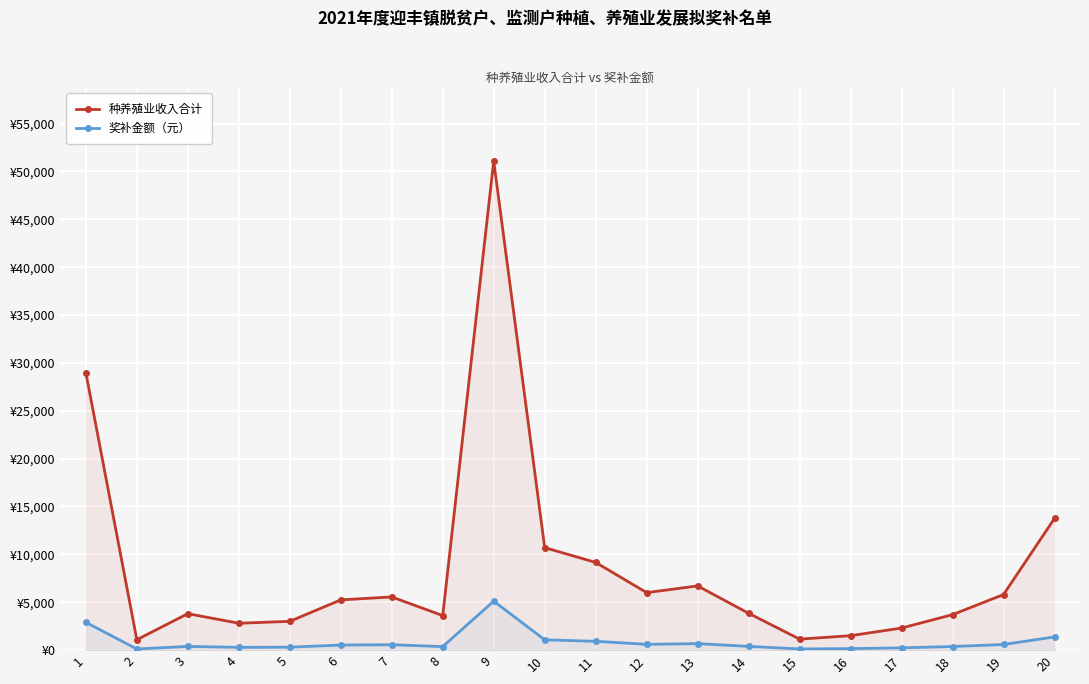

Which series has the largest range (max minus min)?

种养殖业收入合计